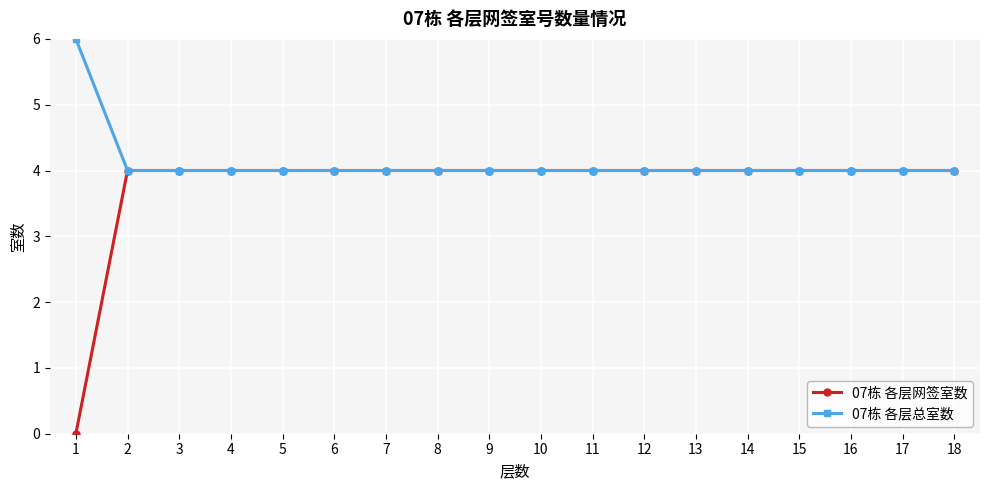

What is the value of the 07栋 各层总室数 point at the 12th from the left?

4